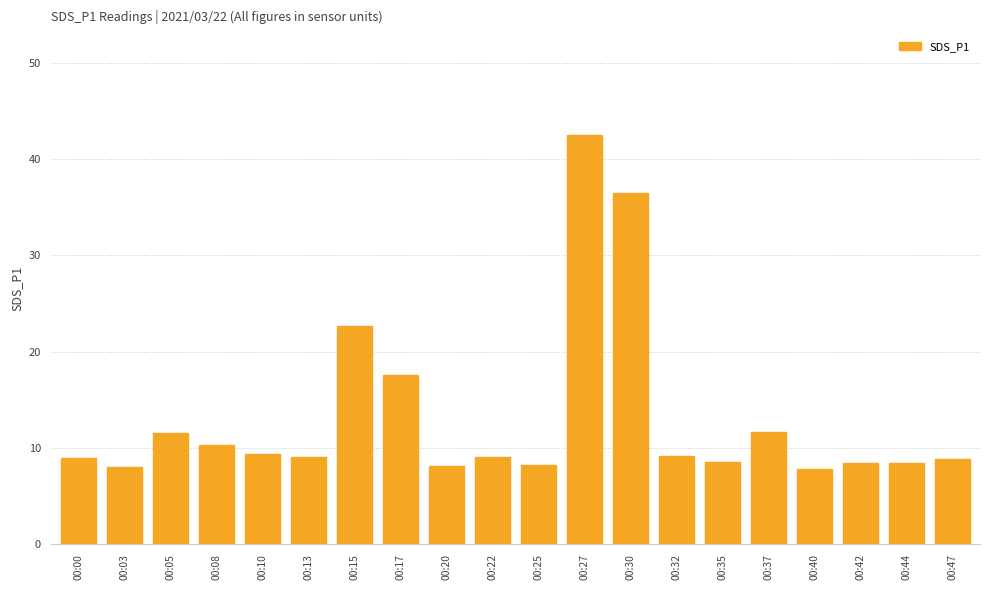

Where is the data nearest to the value 25?

00:15